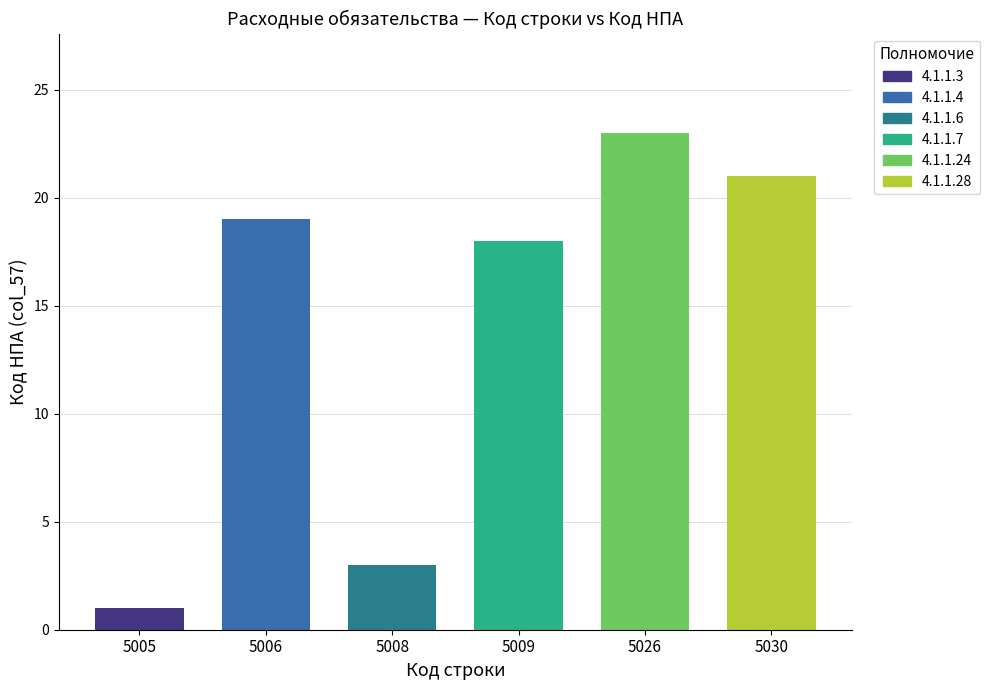

Rank the categories by value from highest to lowest.

5026, 5030, 5006, 5009, 5008, 5005